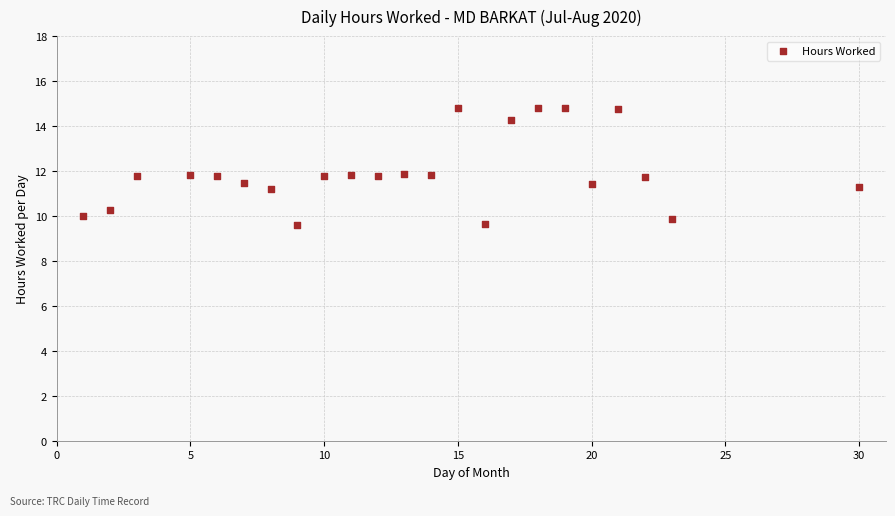

What is the range of Y values (max minus min)?

5.2